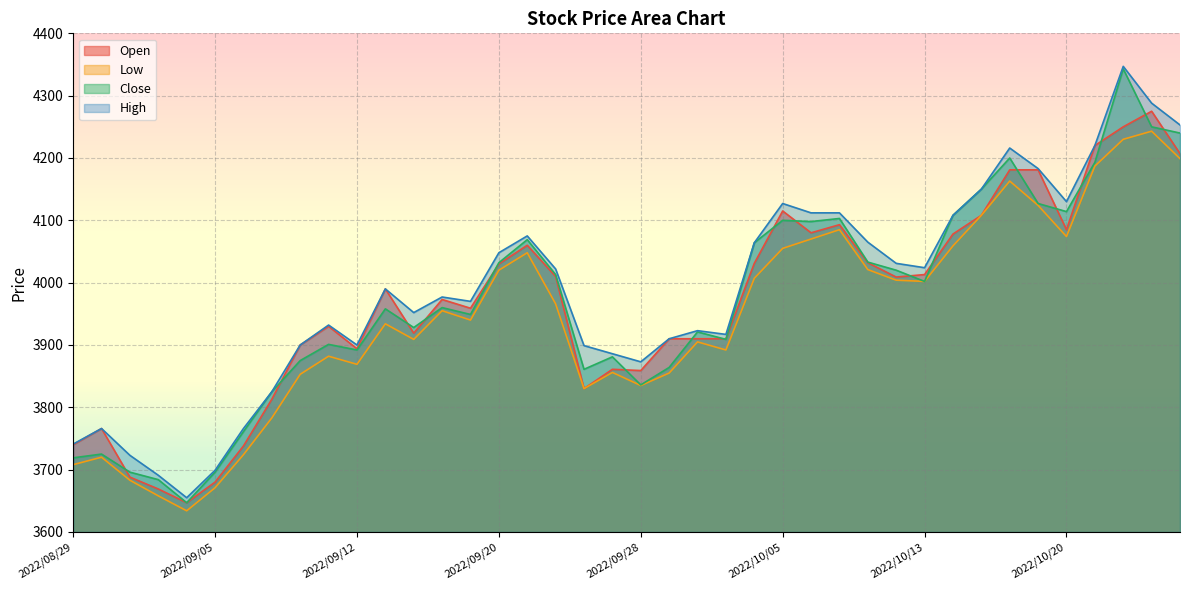

What value does the Low series have at 2022/08/29, to the nearest 50?

3700